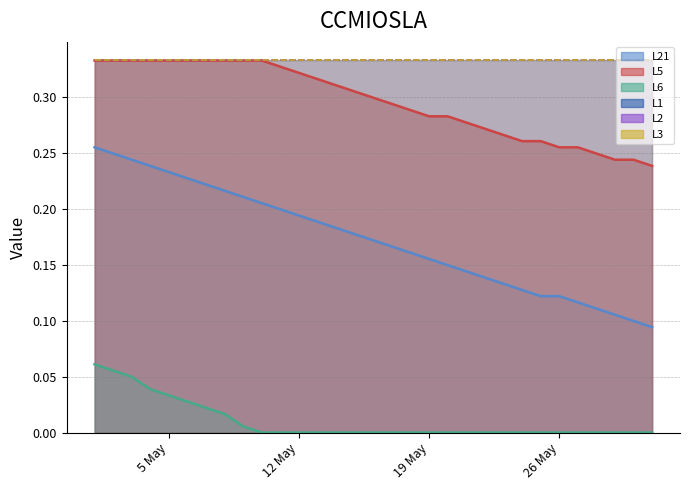

At how many categories does at least one series exceed 0?

31